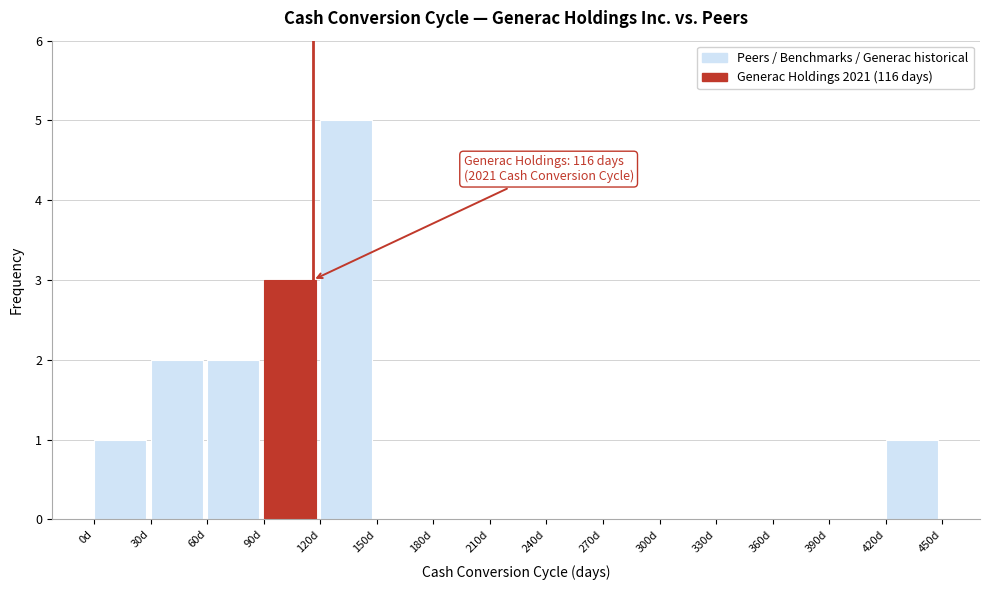

Over which range of the x-axis is the bar tallest?

120 to 150